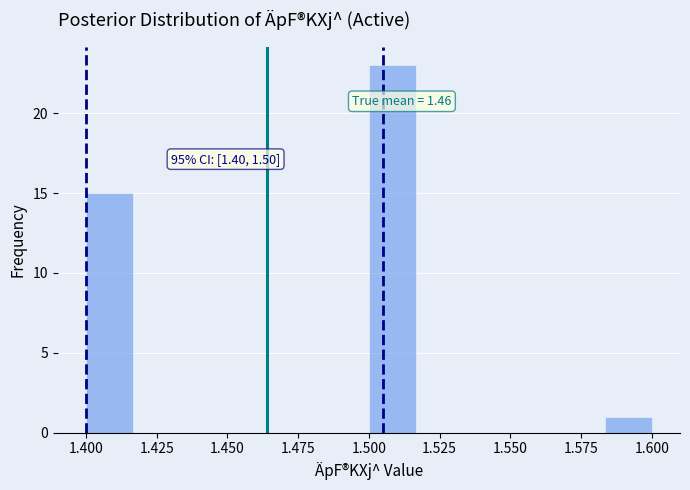

Read against the x-axis, roughly where is the centre of the tallest bar?

1.510